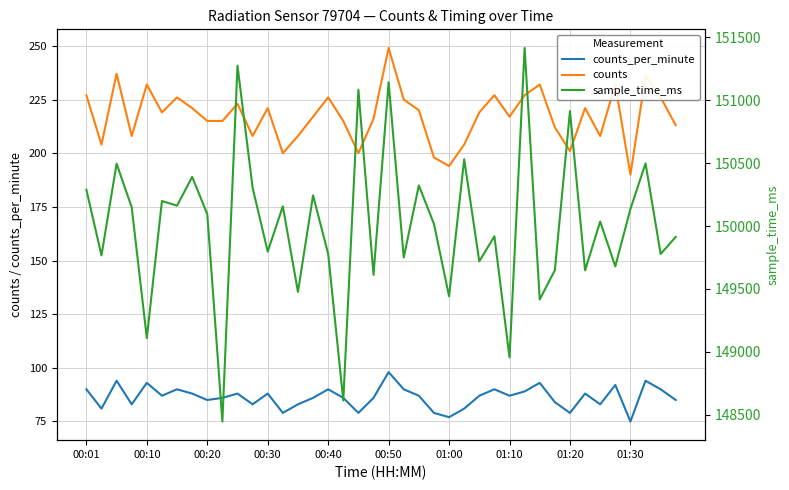

What is the maximum value for counts_per_minute?

98